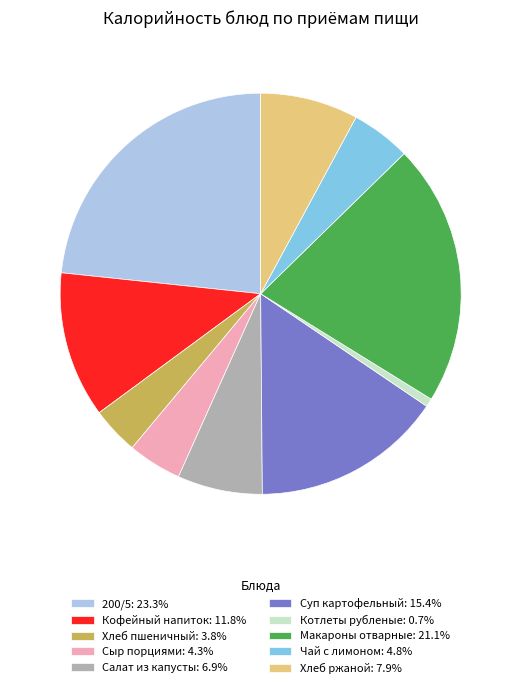

What is the ratio of the value at Суп картофельный: 15.4% to the value at Хлеб ржаной: 7.9%?

2.0